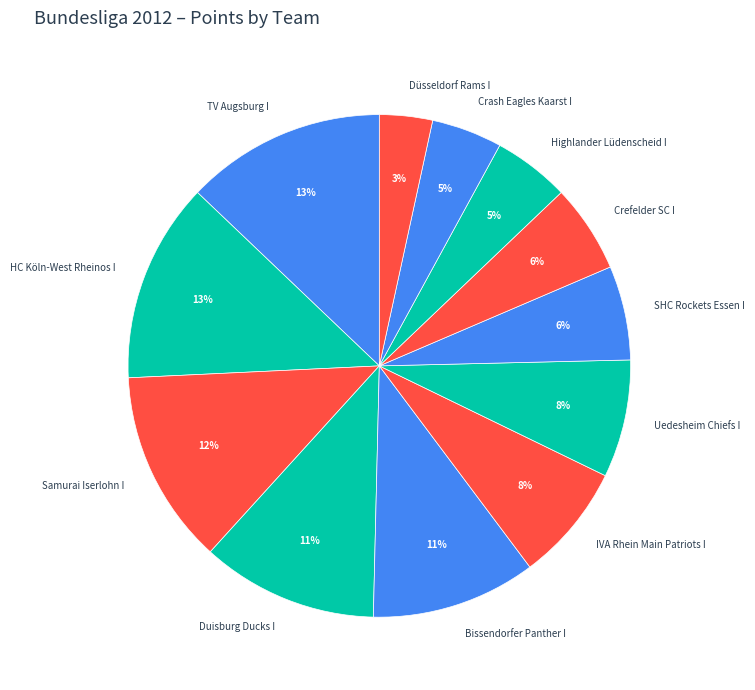

What is the ratio of the value at Crefelder SC I to the value at Bissendorfer Panther I?

0.5